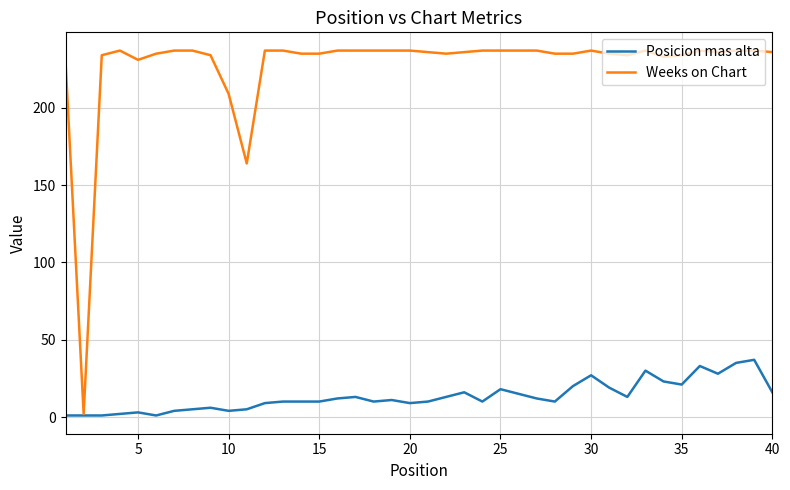

Which series has the largest total across all categories?

Weeks on Chart